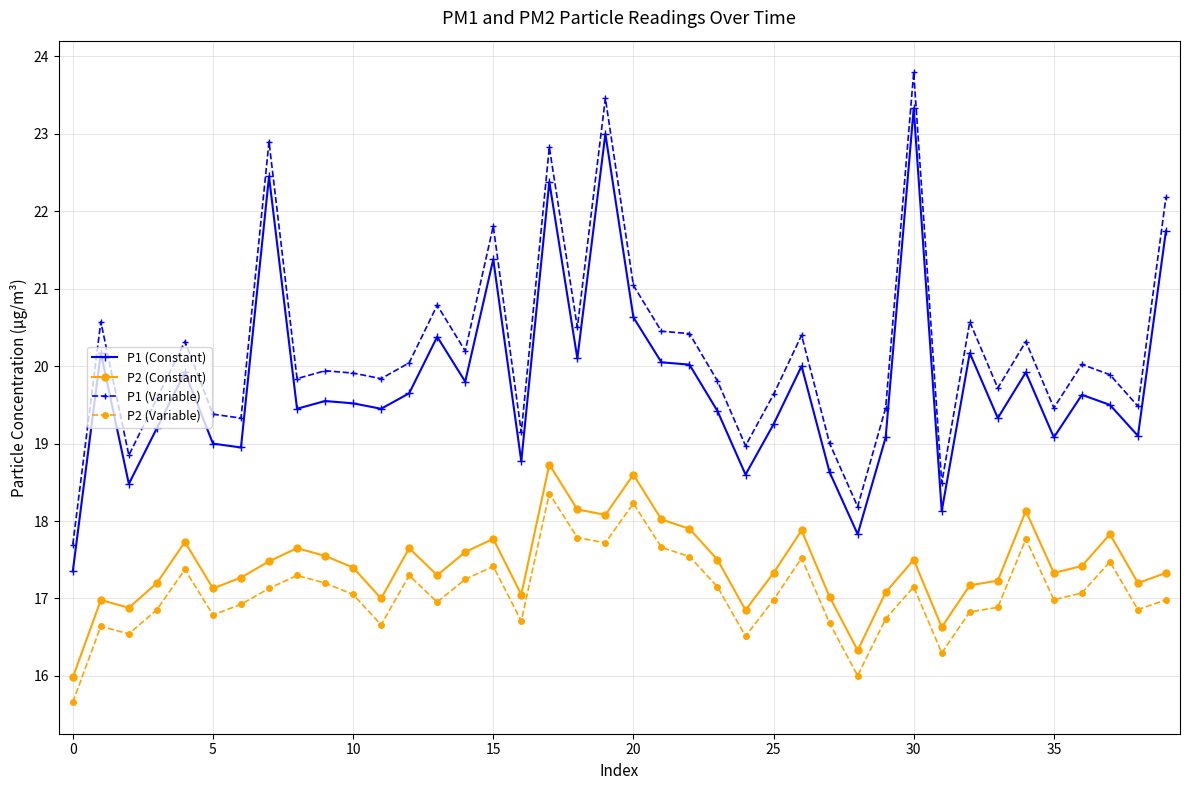

List the series in order of their peak value, lowest first.

P2 (Variable), P2 (Constant), P1 (Constant), P1 (Variable)